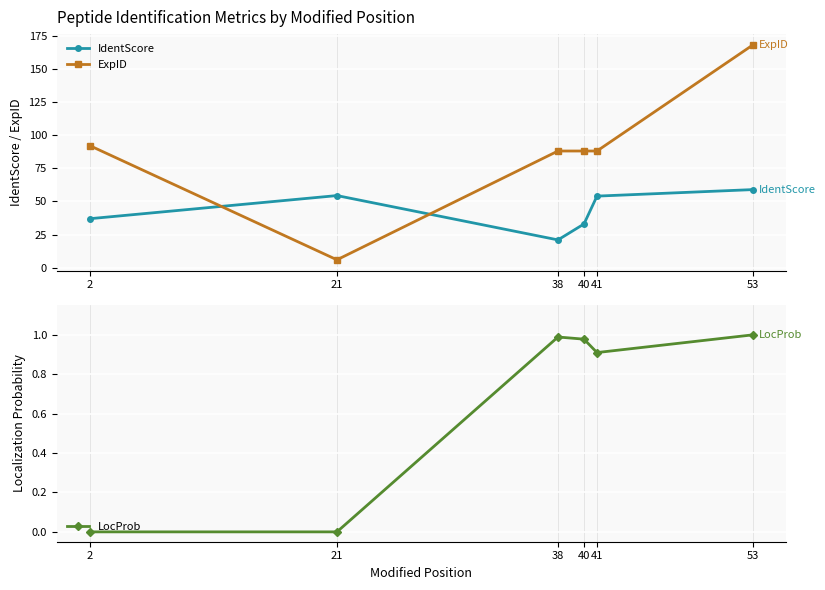

Rank the series at 41 from lowest to highest value.

LocProb, IdentScore, ExpID